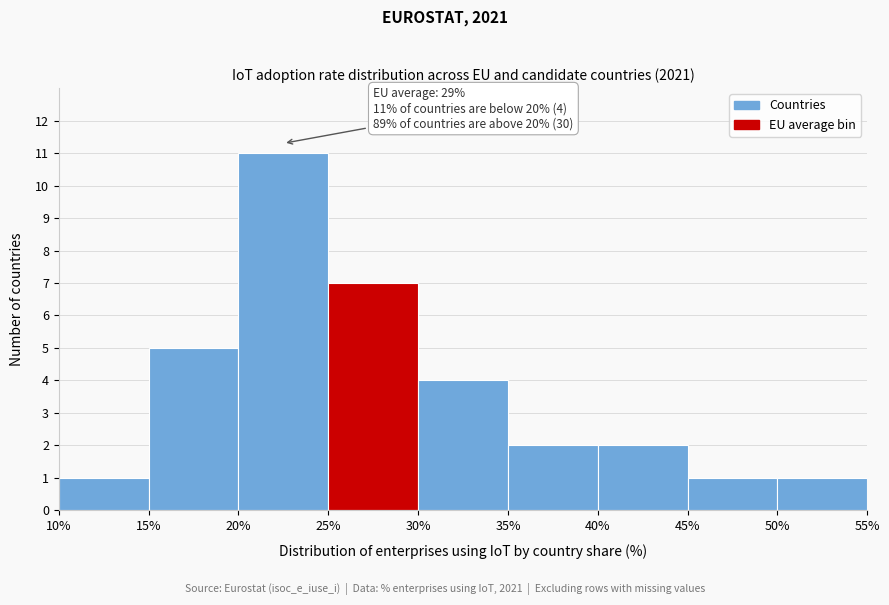

Over which range of the x-axis is the bar tallest?

20% to 25%